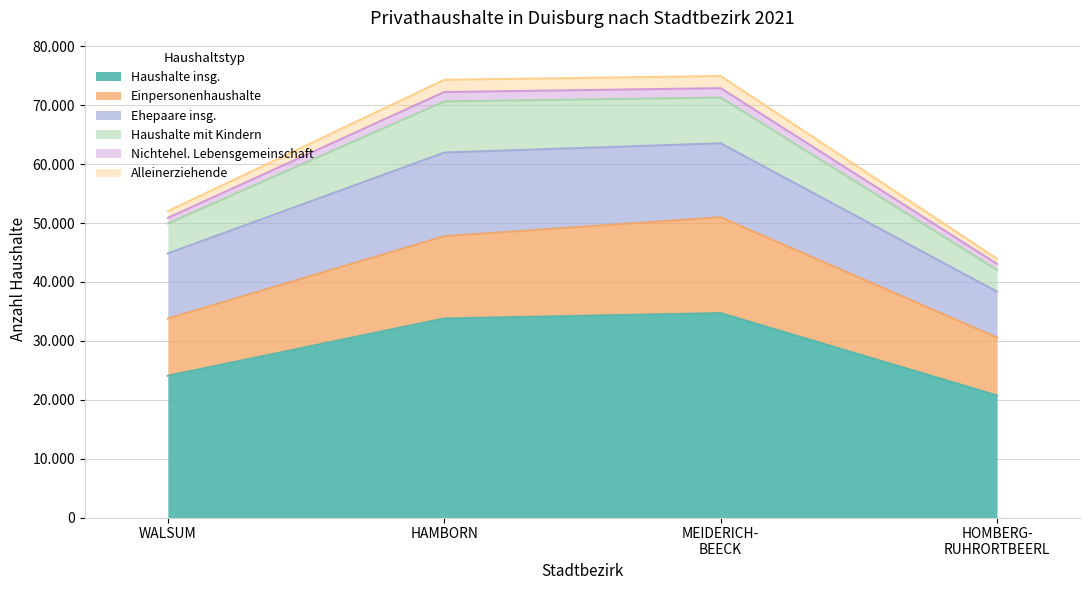

What is the maximum value for Alleinerziehende?

2076